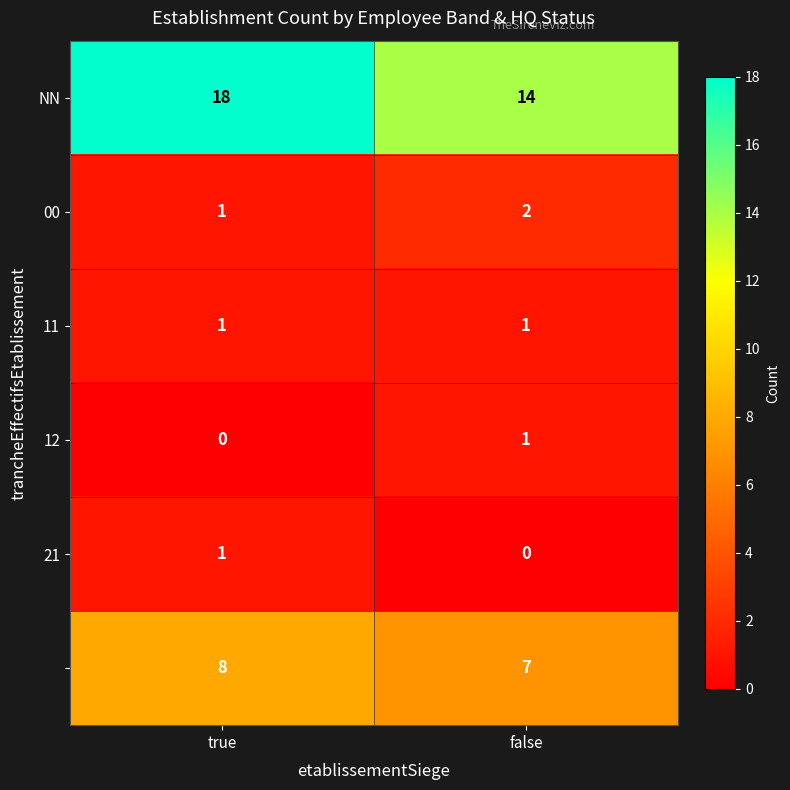

What is the spread (max minus min) of values at false?

14